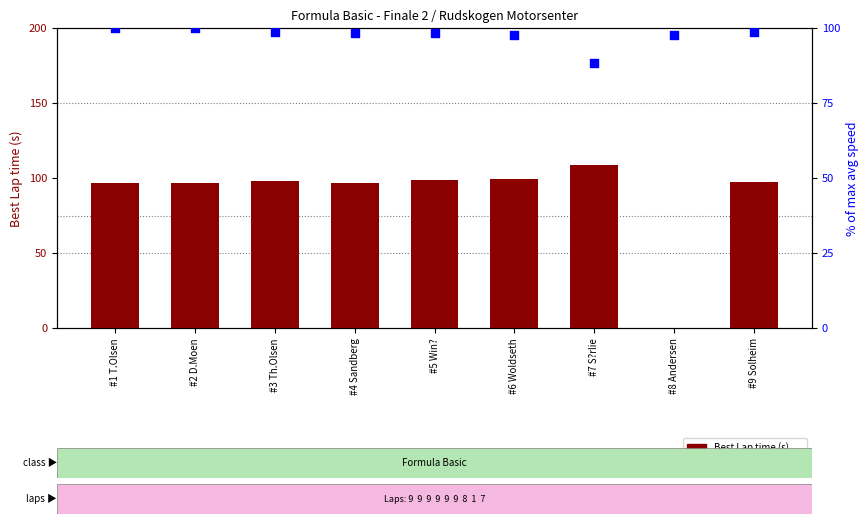

At which category is the sum across all series the highest?

#6 Woldseth